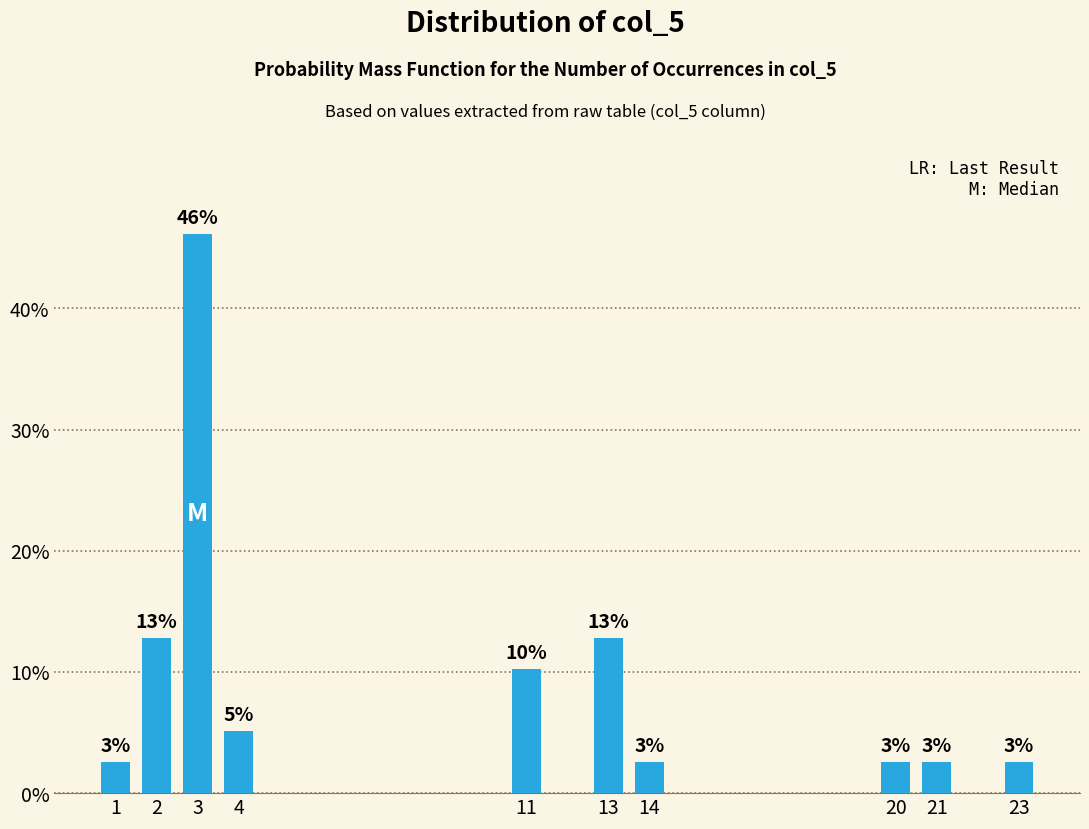

Are the bars horizontal?

No